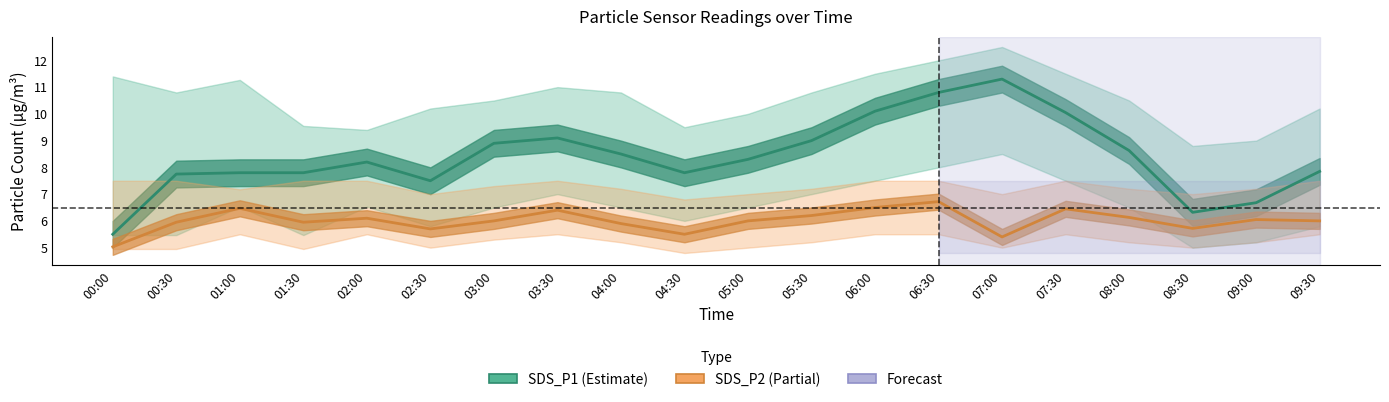

What is the difference between the SDS_P2 values at 00:00 and 07:00?

0.4